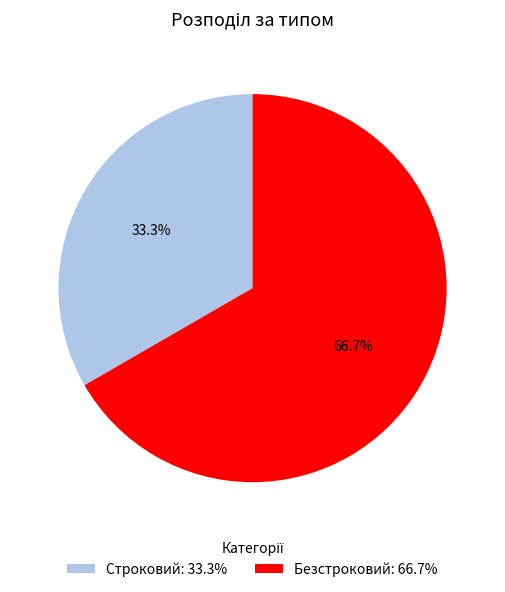

To the nearest percent, what percentage of the pie is Безстроковий?

67%